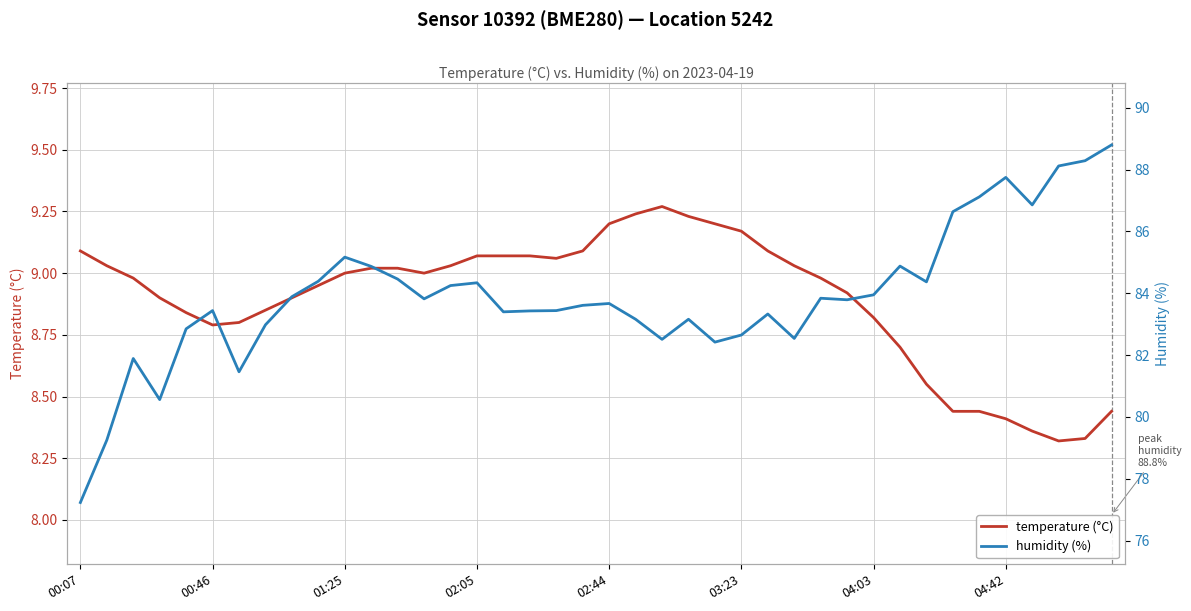

How many categories are shown in the chart?

40